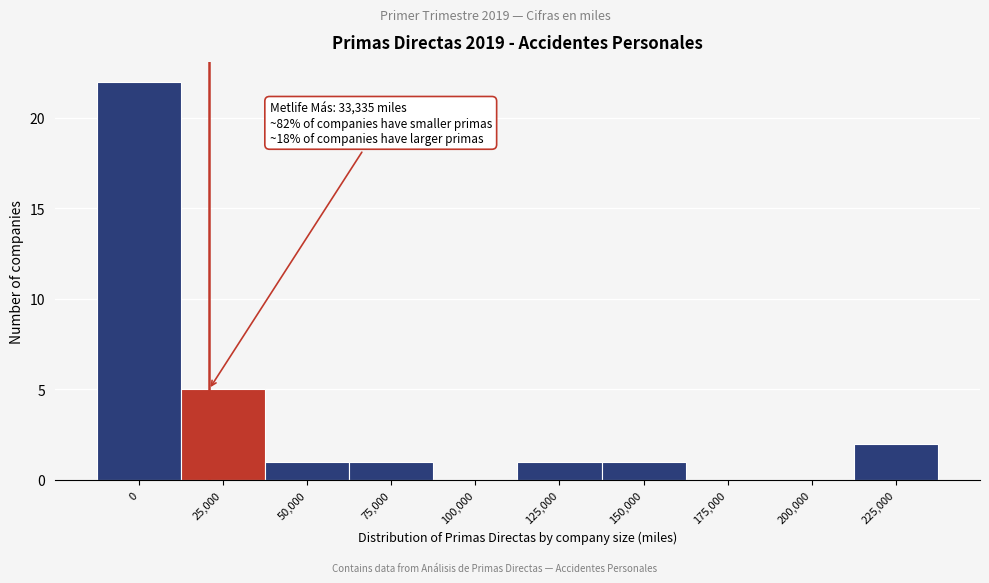

Reading right to left, extract all data points from this chart.

225,000=2	200,000=0	175,000=0	150,000=1	125,000=1	100,000=0	75,000=1	50,000=1	25,000=5	0=22